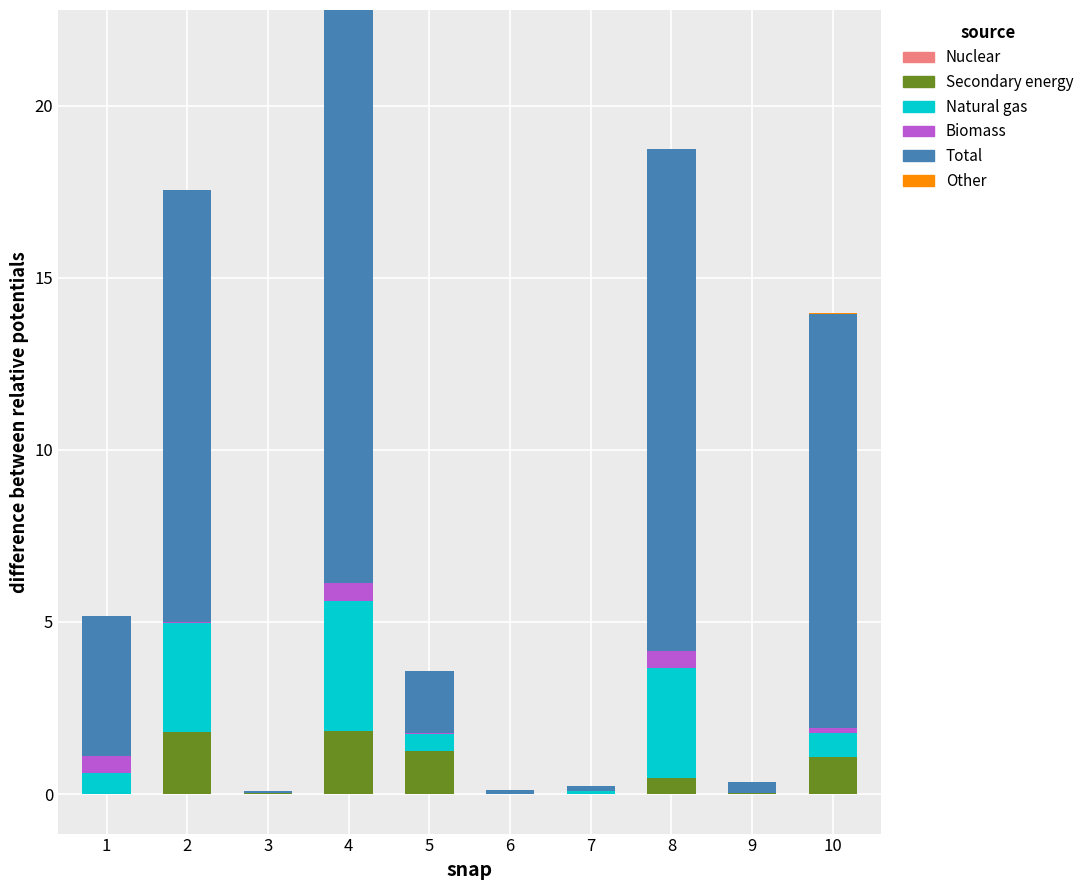

At how many categories does at least one series exceed 15?

1